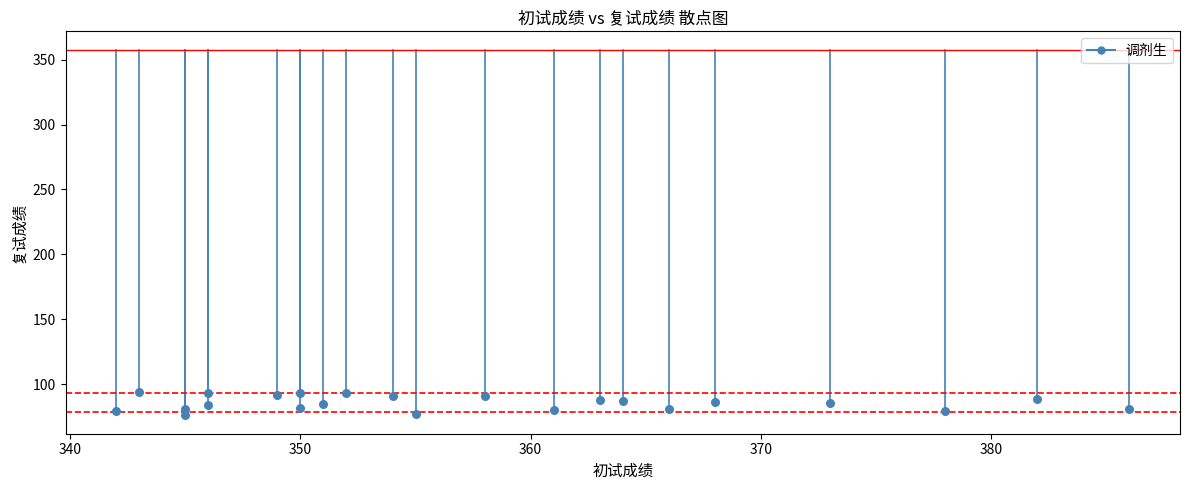

What is the range of Y values (max minus min)?

17.8